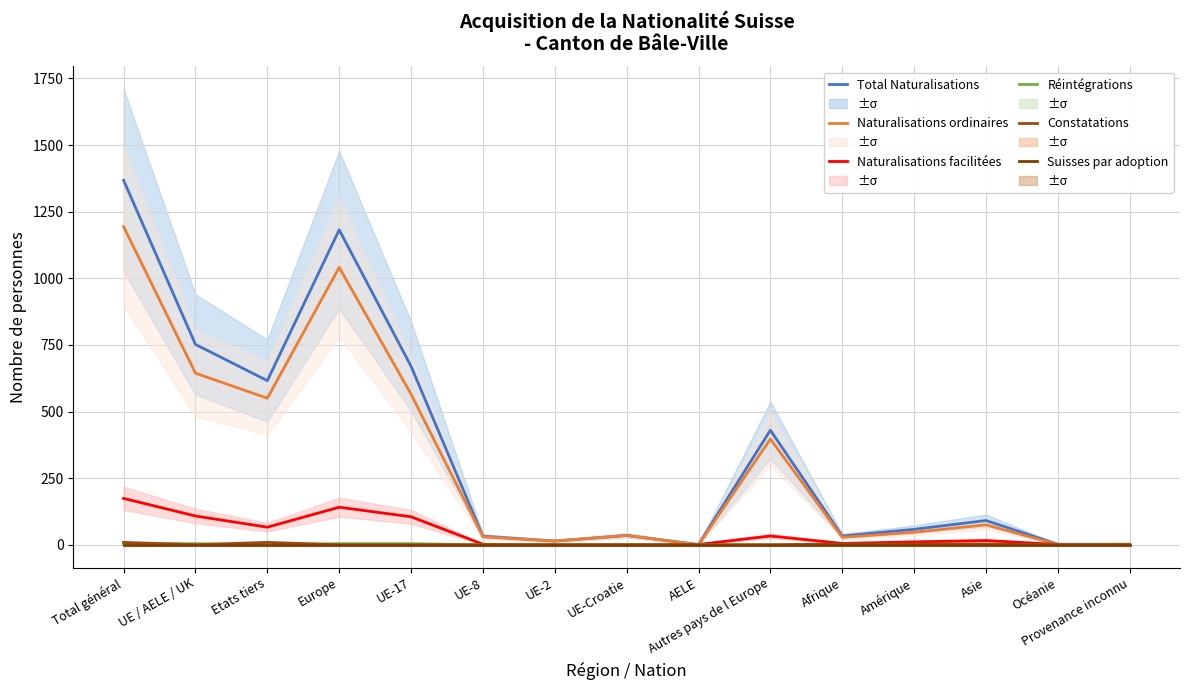

True or false: Naturalisations facilitées and Constatations cross at least once.

False